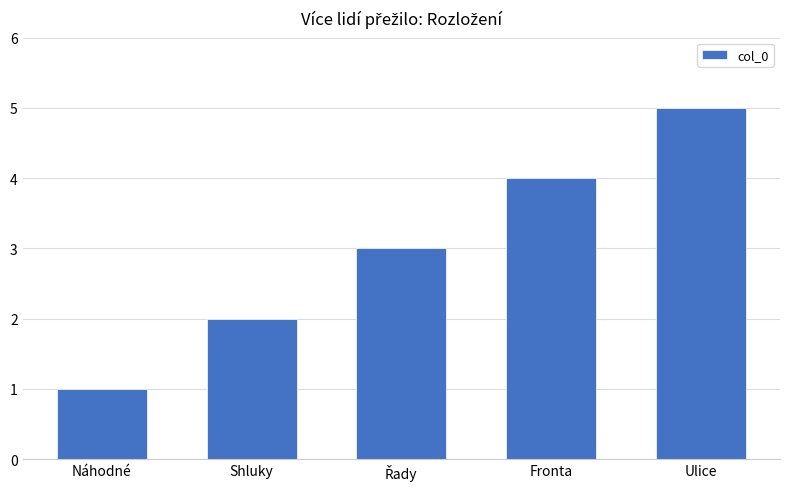

What is the difference between the maximum and minimum values?

4